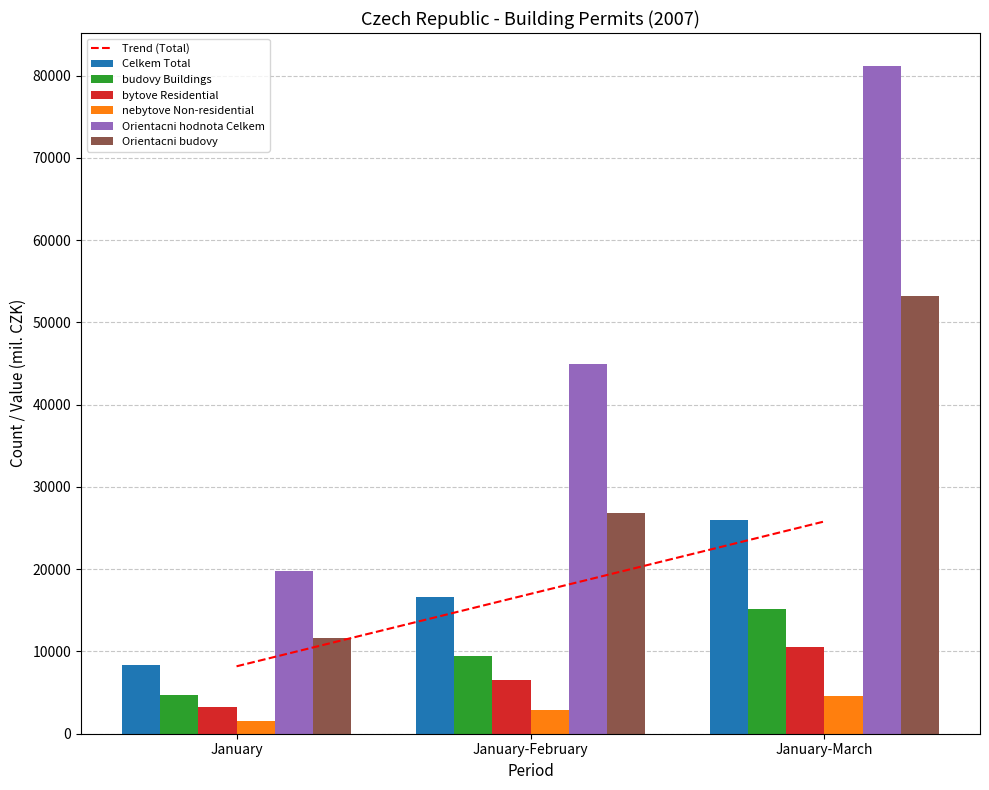

The nebytove Non-residential series shows 2907 at January-February. True or false?

True